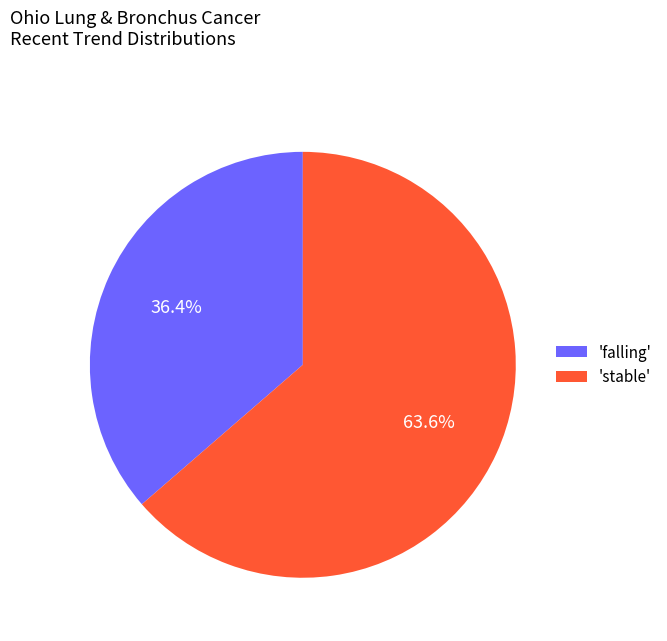

What is the ratio of the value at 'falling' to the value at 'stable'?

0.6